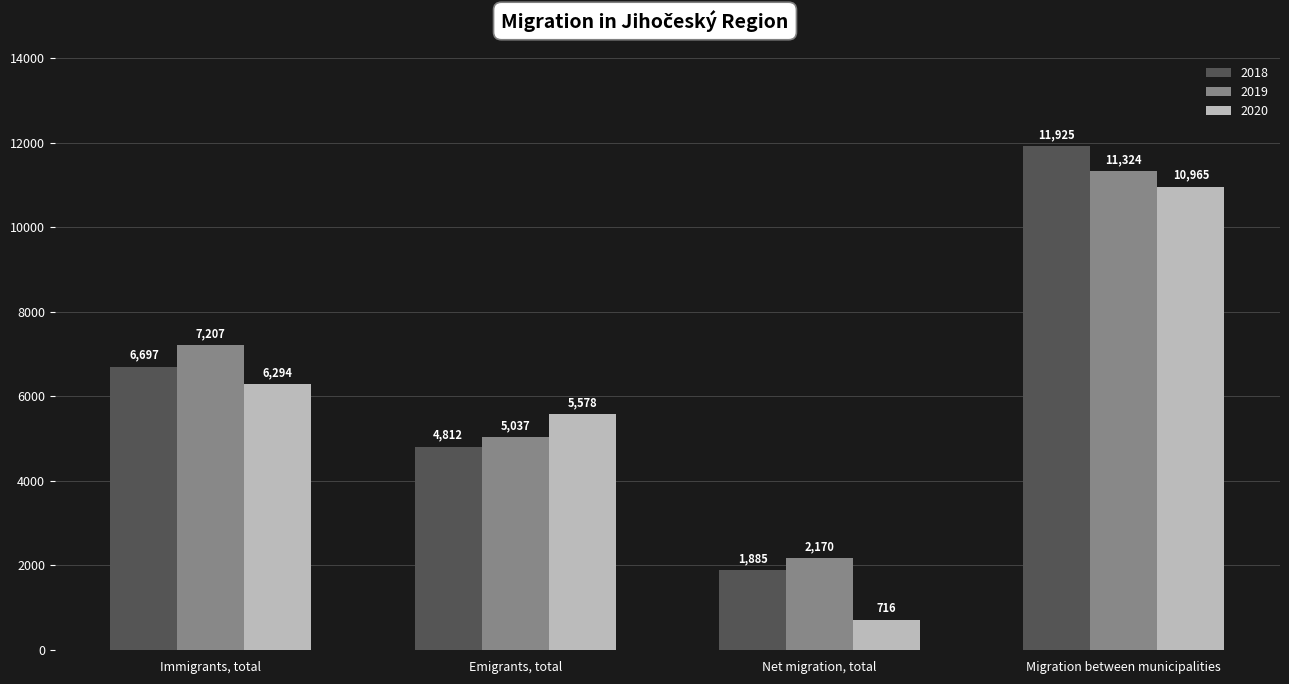

The 2019 series shows 11324 at Migration between municipalities. True or false?

True